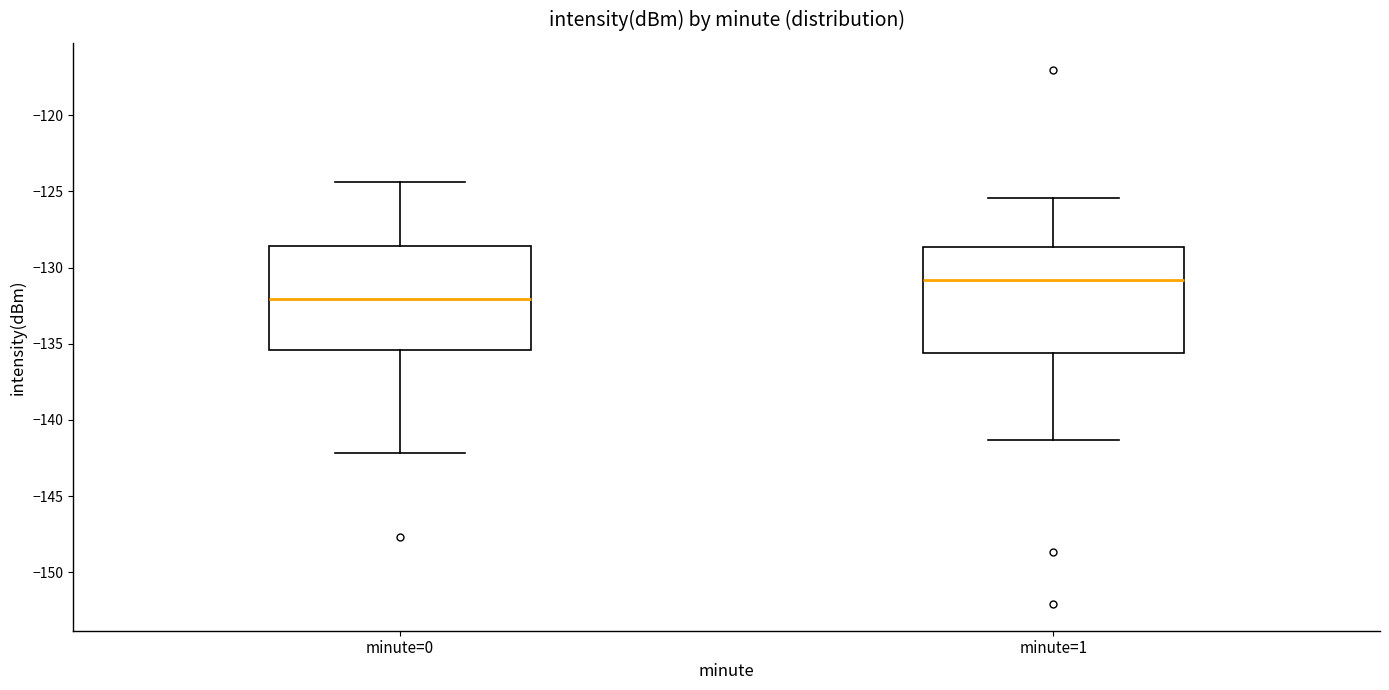

Where does the lower whisker of the box for minute=0 end on the y-axis? The values are not printed on the chart, so give them approximately, as read against the axis.

-142.0